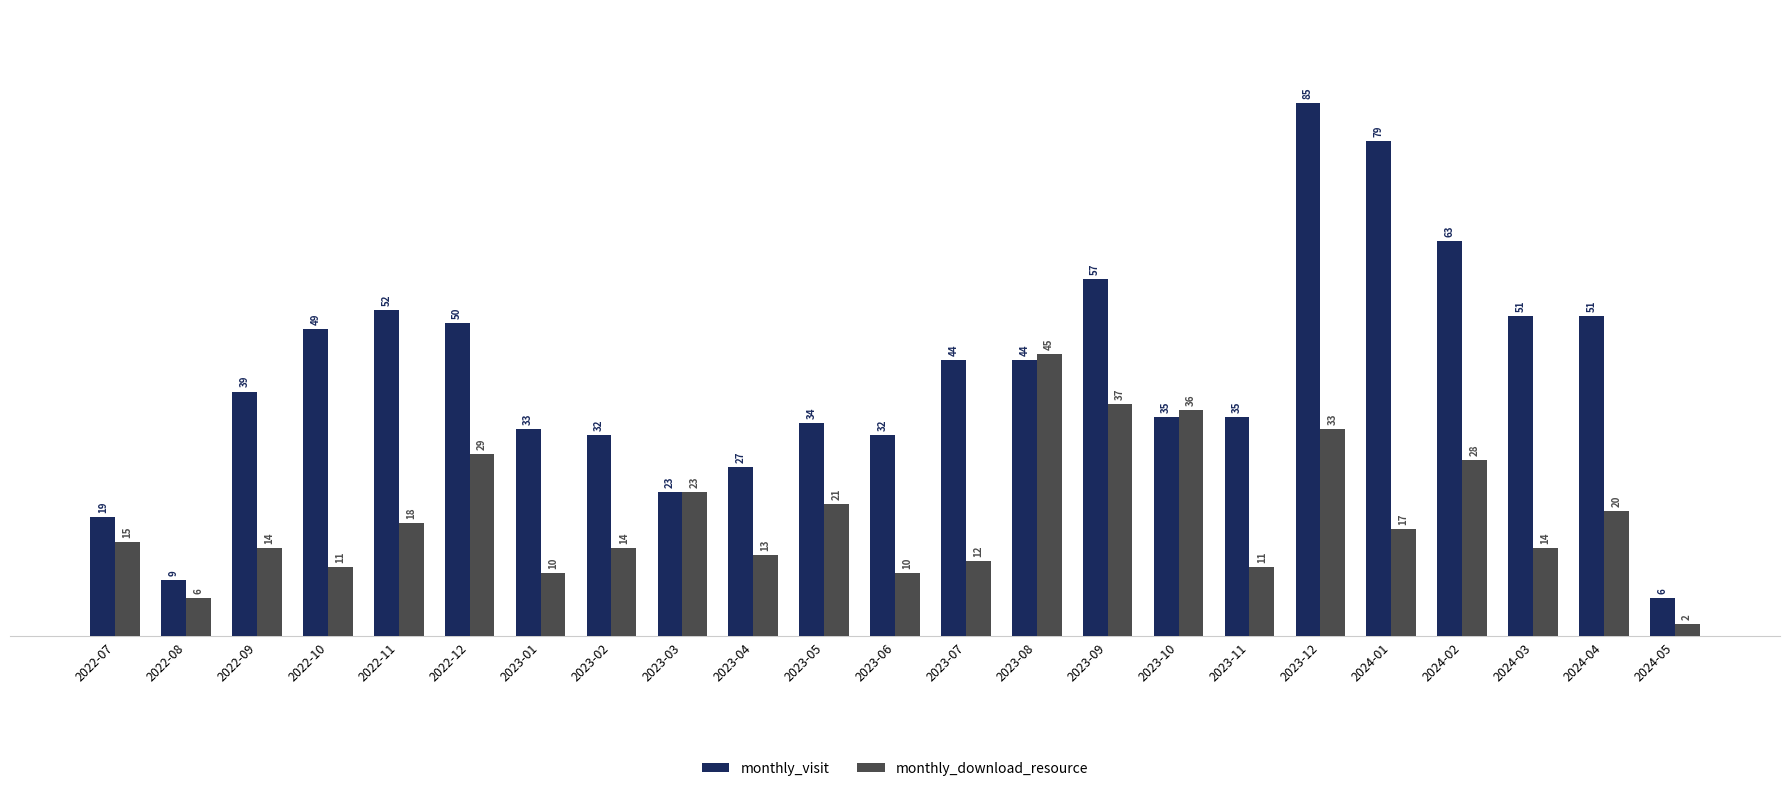

List the series in order of their peak value, highest first.

monthly_visit, monthly_download_resource